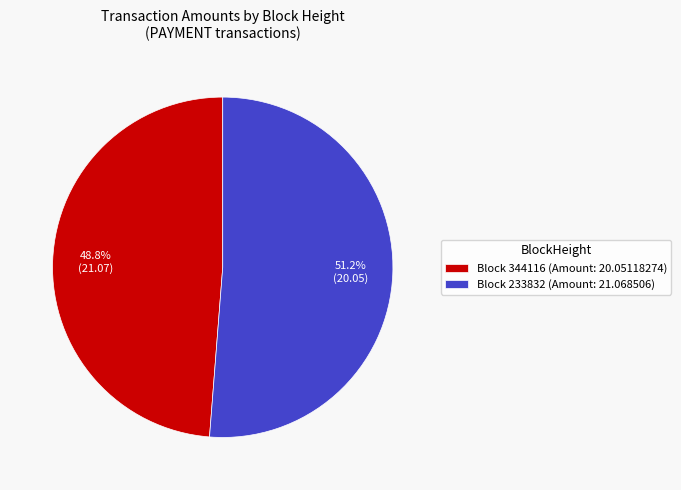

Does Block 344116 (Amount: 20.05118274) account for over 50% of the chart?

No